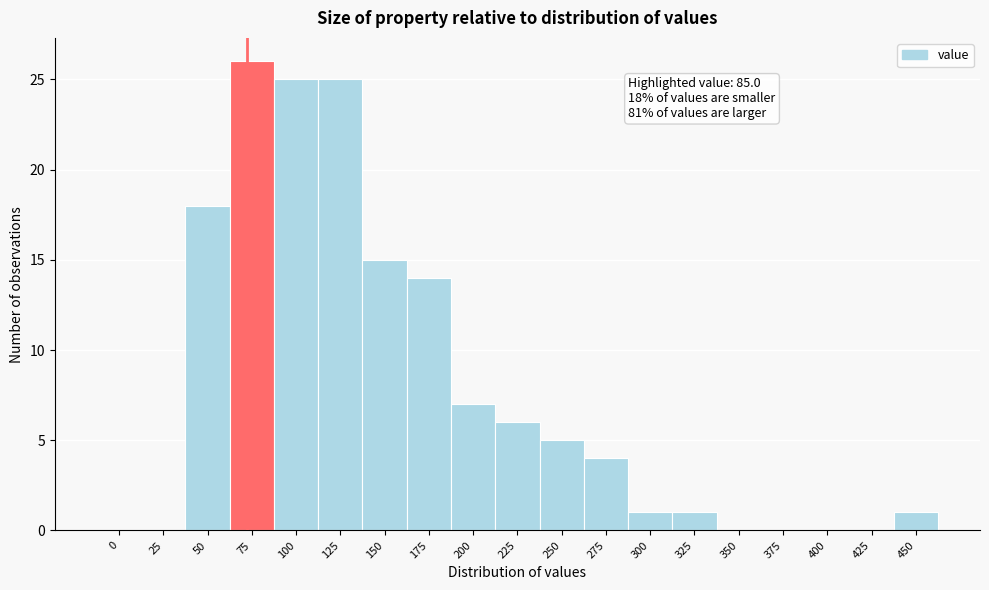

Reading left to right, list all the values displayed in this chart.

0=0	25=0	50=18	75=26	100=25	125=25	150=15	175=14	200=7	225=6	250=5	275=4	300=1	325=1	350=0	375=0	400=0	425=0	450=1